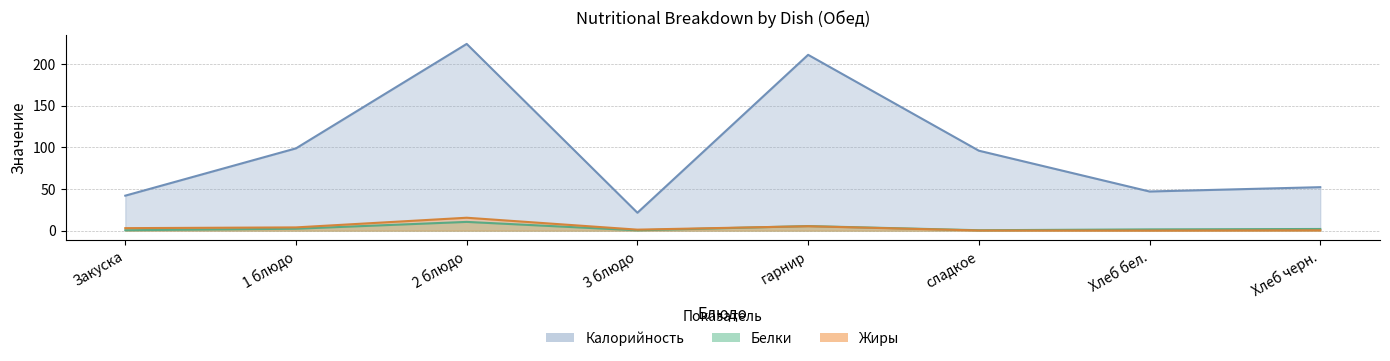

How many interior local valleys does the Калорийность series have?

2